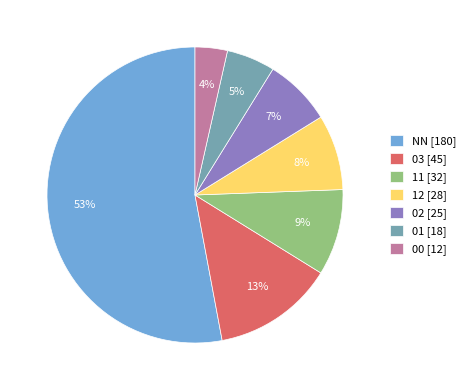

To the nearest percent, what percentage of the pie is 11?

9%